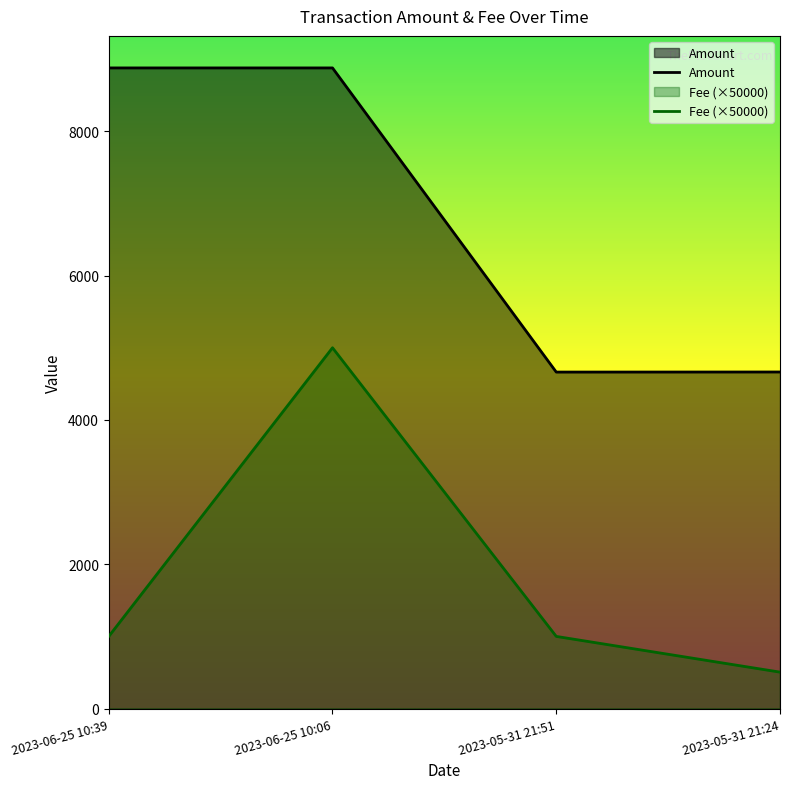

Which series has the widest spread of values?

Fee (×50000)